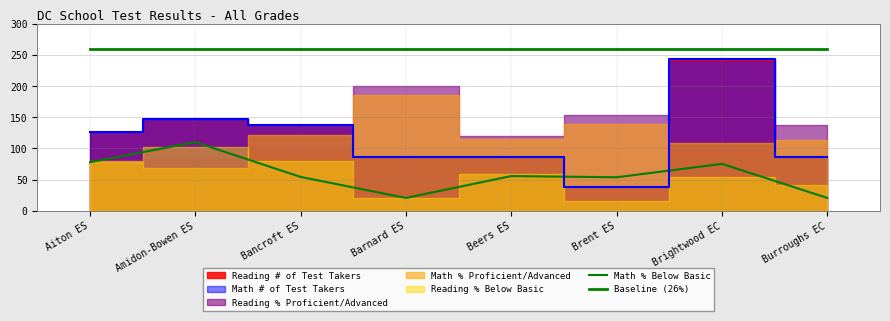

True or false: Baseline (26%) and Math % Below Basic cross at least once.

False